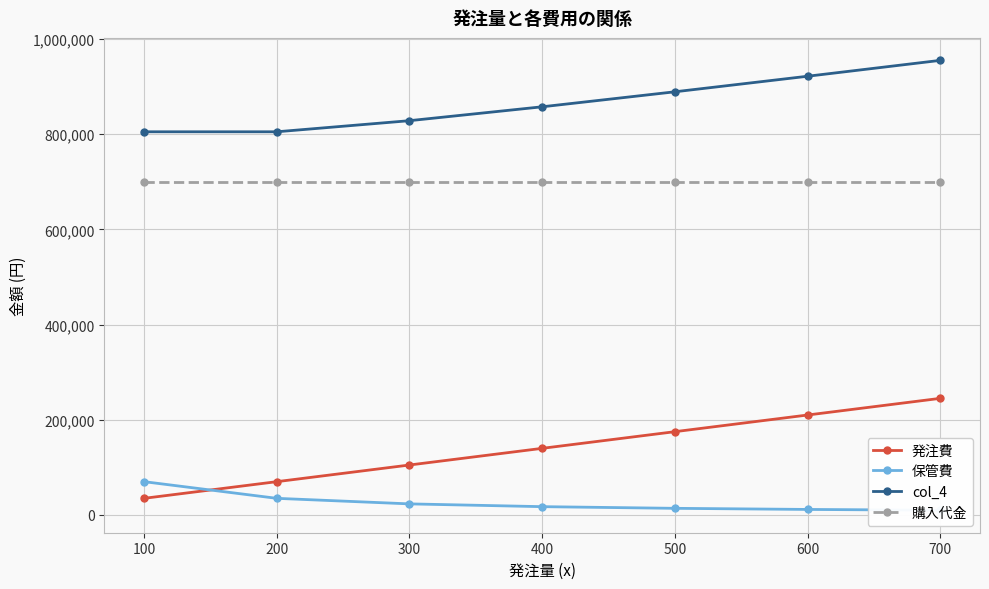

What is the value of the 購入代金 point at the 4th from the left?

700000.0